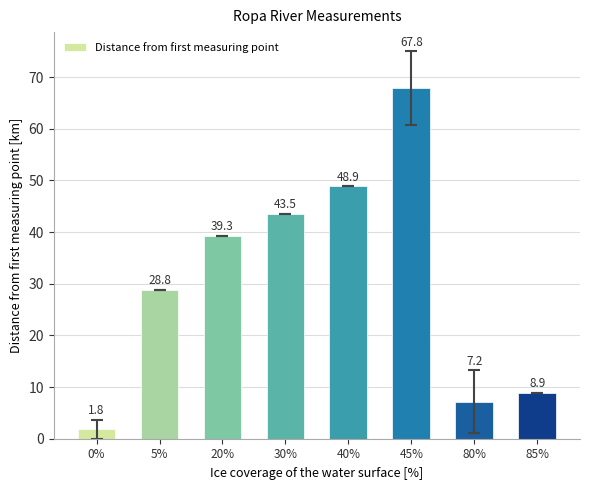

Does the chart contain stacked bars?

No